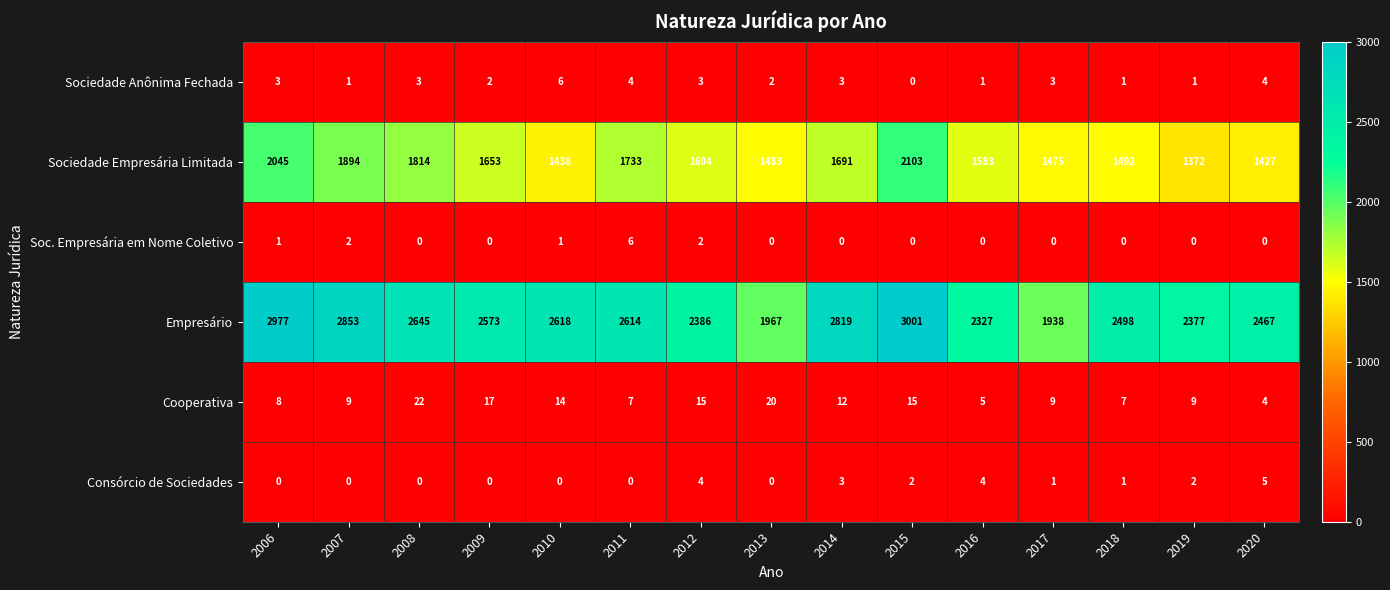

Which series has the largest range (max minus min)?

Empresário